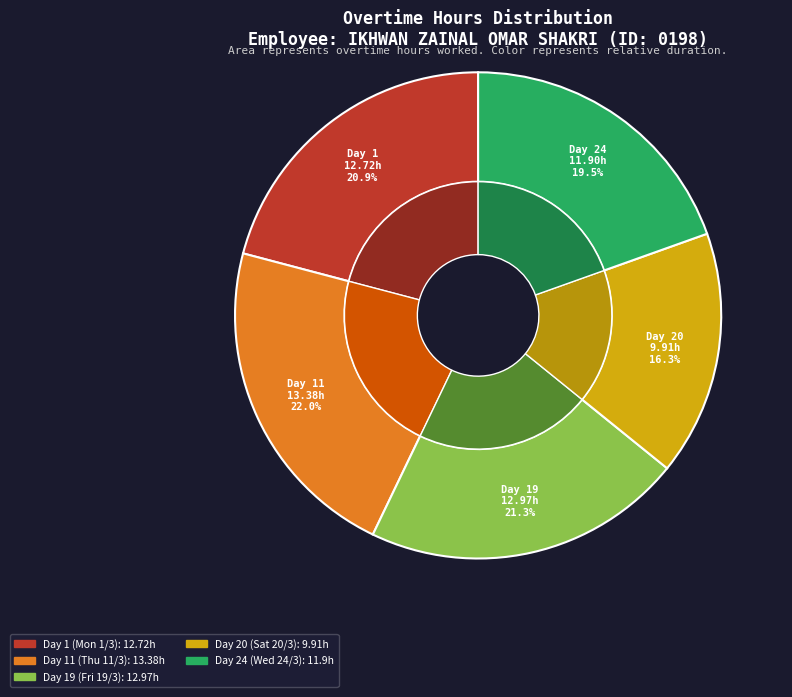

How many slices are in this pie chart?

5